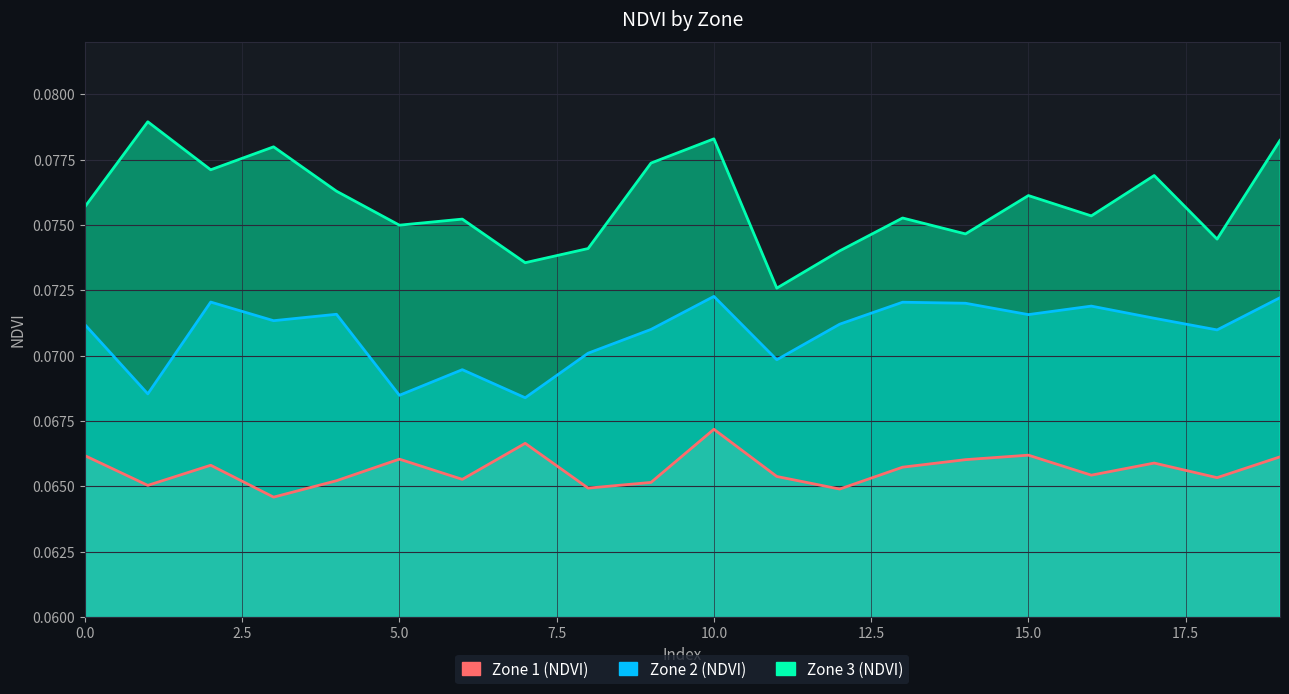

What are all the series names shown in the legend?

Zone 1 (NDVI), Zone 2 (NDVI), Zone 3 (NDVI)